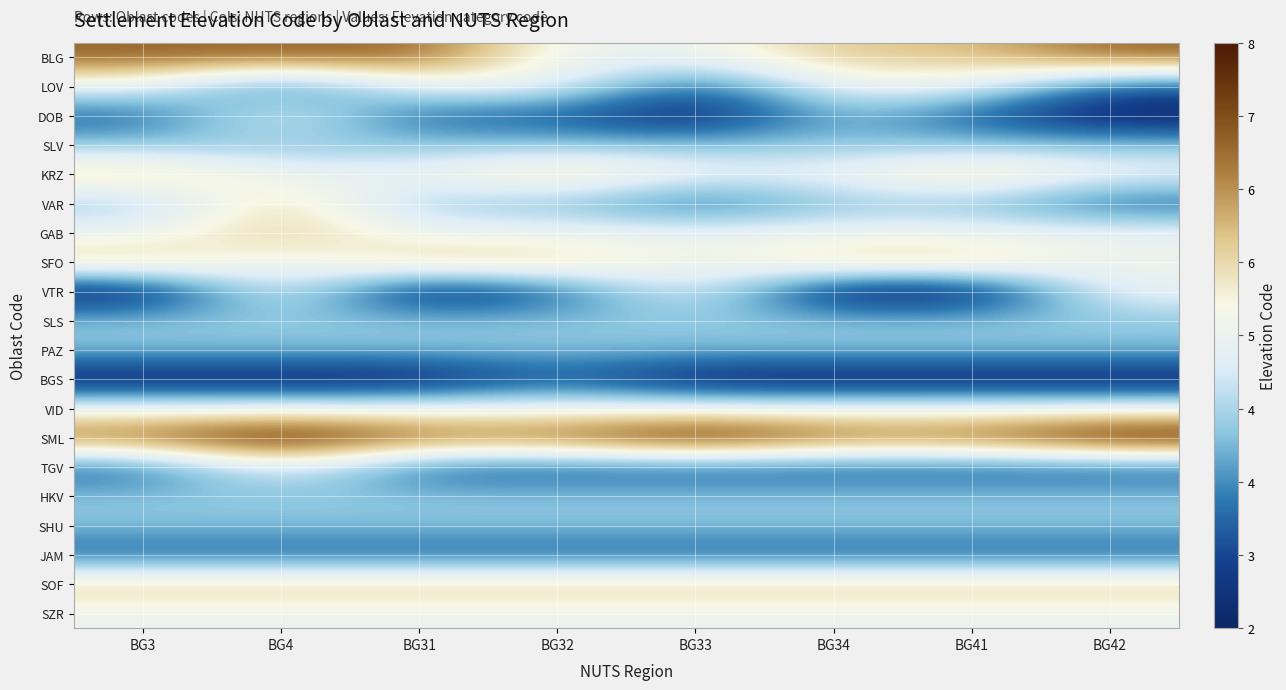

Reading right to left, list all the values displayed in this chart.

BLG: BG42=7	BG41=6	BG34=6	BG33=5	BG32=5	BG31=7	BG4=7	BG3=7
LOV: BG42=3	BG41=5	BG34=5	BG33=3	BG32=5	BG31=5	BG4=3	BG3=5
DOB: BG42=2	BG41=3	BG34=4	BG33=2	BG32=3	BG31=3	BG4=5	BG3=3
SLV: BG42=4	BG41=4	BG34=4	BG33=4	BG32=4	BG31=4	BG4=4	BG3=4
KRZ: BG42=5	BG41=6	BG34=5	BG33=5	BG32=6	BG31=5	BG4=5	BG3=6
VAR: BG42=3	BG41=4	BG34=4	BG33=3	BG32=4	BG31=4	BG4=6	BG3=4
GAB: BG42=5	BG41=5	BG34=5	BG33=5	BG32=5	BG31=5	BG4=6	BG3=5
SFO: BG42=5	BG41=6	BG34=6	BG33=5	BG32=6	BG31=6	BG4=5	BG3=6
VTR: BG42=5	BG41=2	BG34=2	BG33=5	BG32=3	BG31=2	BG4=5	BG3=2
SLS: BG42=4	BG41=4	BG34=4	BG33=4	BG32=4	BG31=4	BG4=4	BG3=4
PAZ: BG42=4	BG41=4	BG34=4	BG33=4	BG32=4	BG31=4	BG4=4	BG3=4
BGS: BG42=2	BG41=2	BG34=2	BG33=2	BG32=3	BG31=2	BG4=2	BG3=2
VID: BG42=5	BG41=5	BG34=5	BG33=5	BG32=5	BG31=5	BG4=5	BG3=5
SML: BG42=8	BG41=7	BG34=7	BG33=8	BG32=7	BG31=7	BG4=8	BG3=7
TGV: BG42=3	BG41=3	BG34=3	BG33=3	BG32=3	BG31=3	BG4=5	BG3=3
HKV: BG42=4	BG41=4	BG34=4	BG33=4	BG32=4	BG31=4	BG4=4	BG3=4
SHU: BG42=4	BG41=4	BG34=4	BG33=4	BG32=4	BG31=4	BG4=4	BG3=4
JAM: BG42=3	BG41=3	BG34=3	BG33=3	BG32=3	BG31=3	BG4=3	BG3=3
SOF: BG42=6	BG41=6	BG34=6	BG33=6	BG32=6	BG31=6	BG4=6	BG3=6
SZR: BG42=5	BG41=5	BG34=5	BG33=5	BG32=5	BG31=5	BG4=5	BG3=5